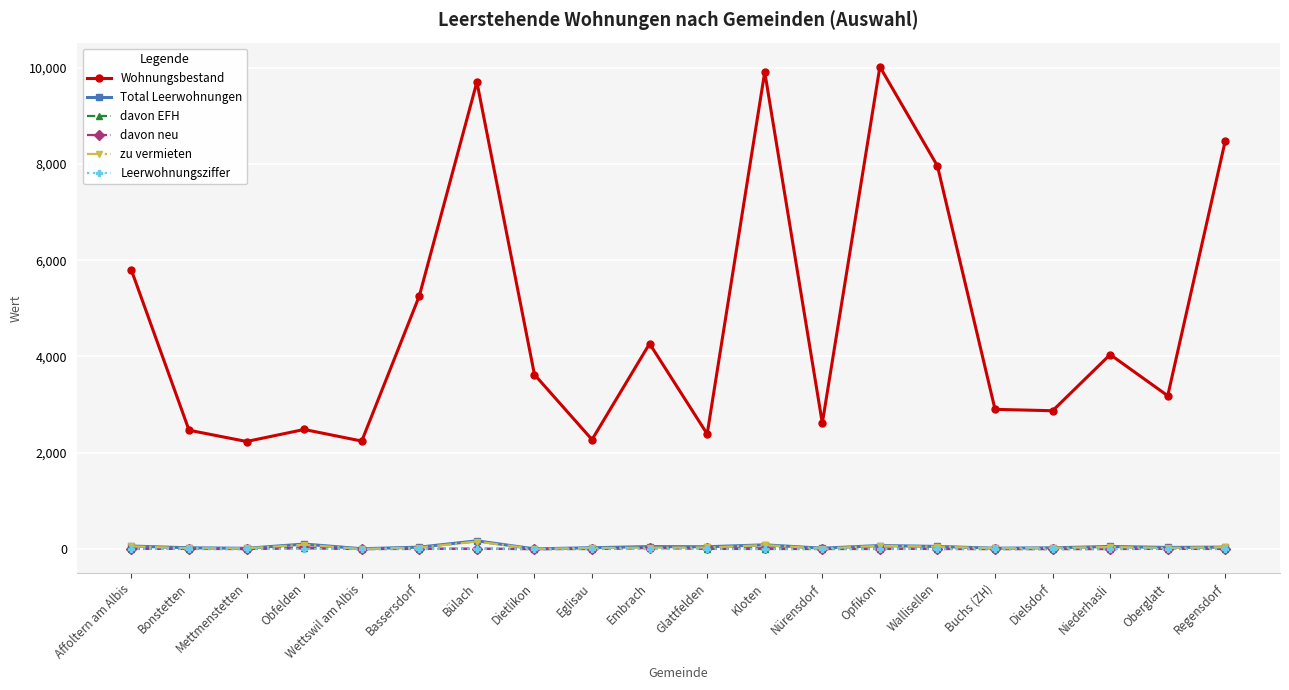

Which series changed the most between Bülach and Regensdorf?

Wohnungsbestand